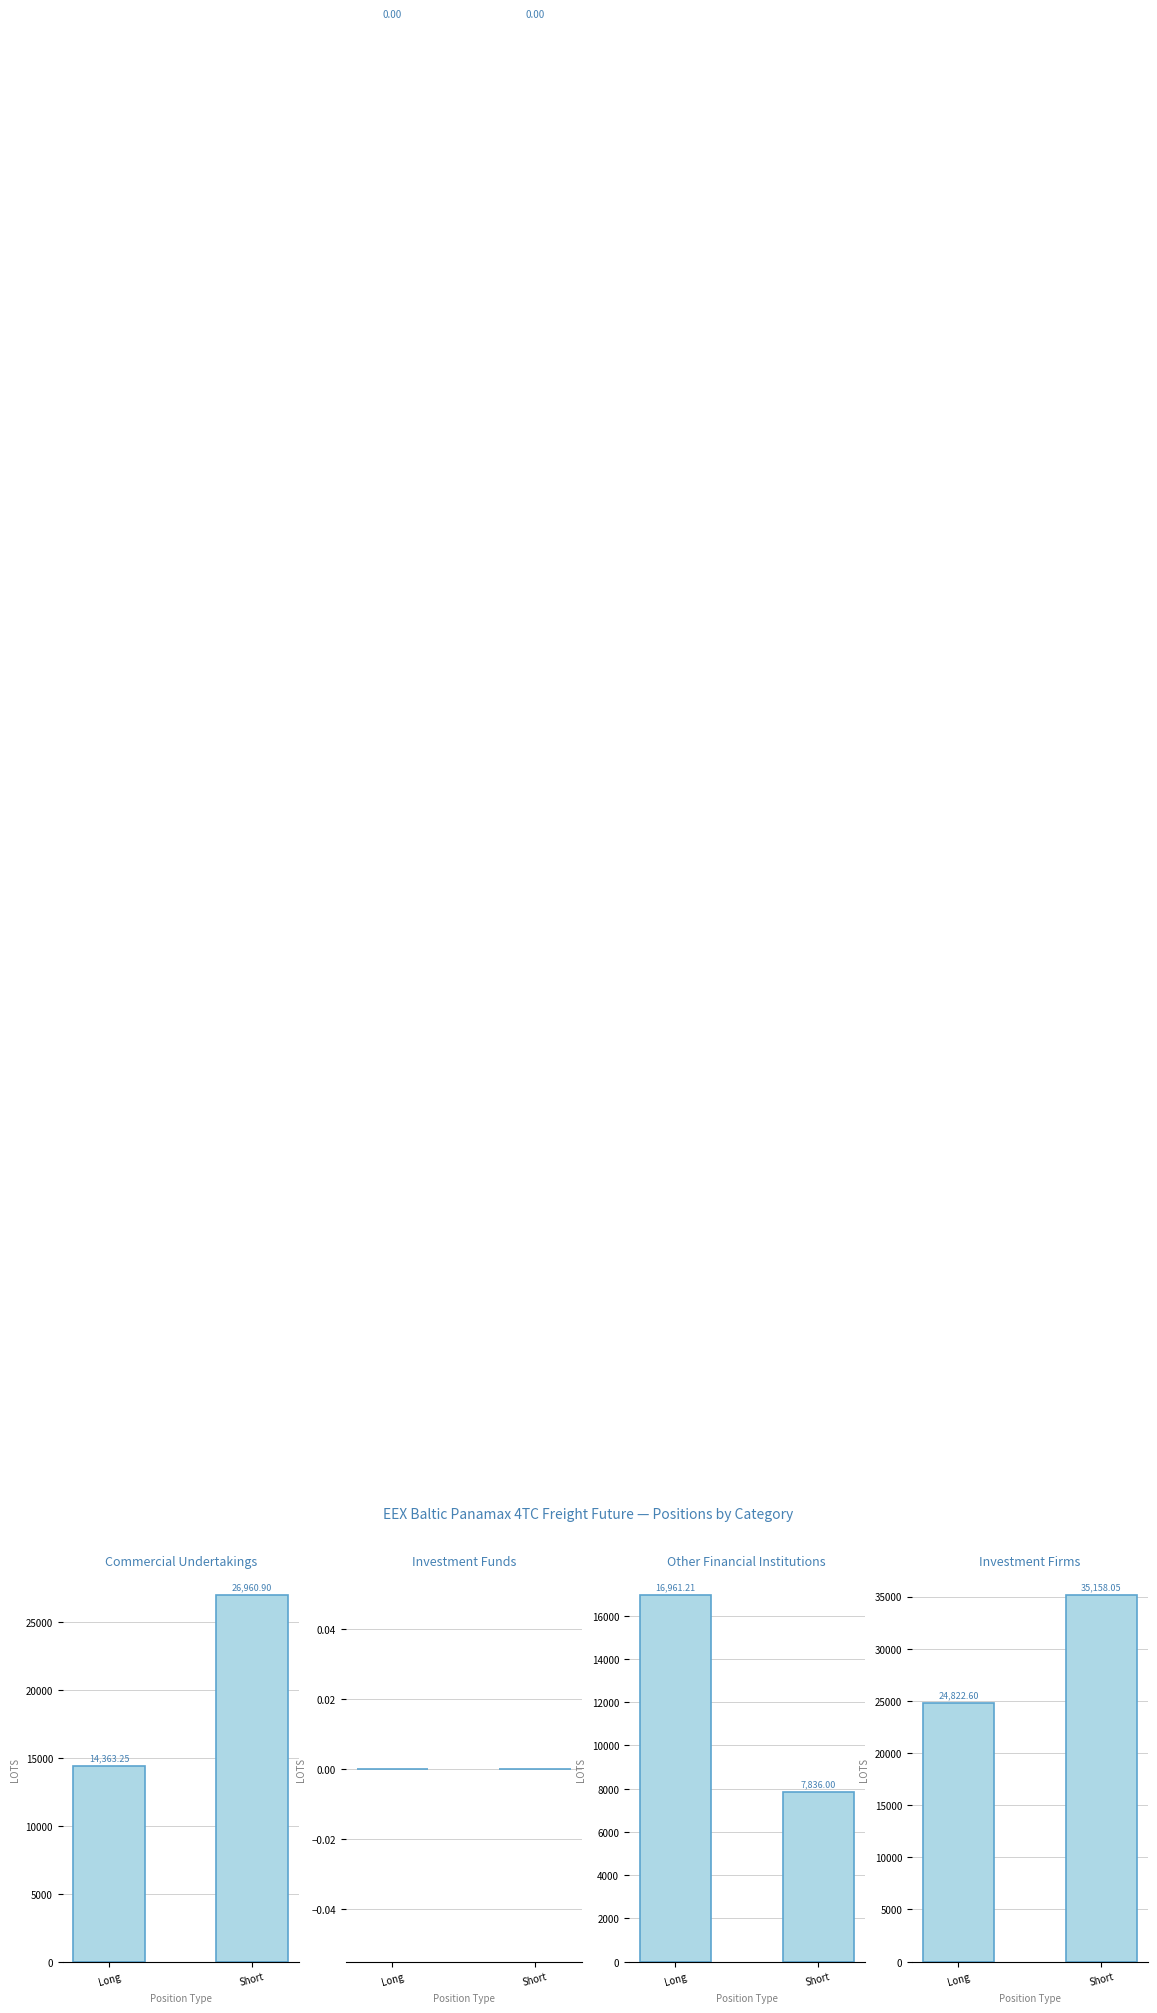

At which category is the sum across all series the highest?

Short